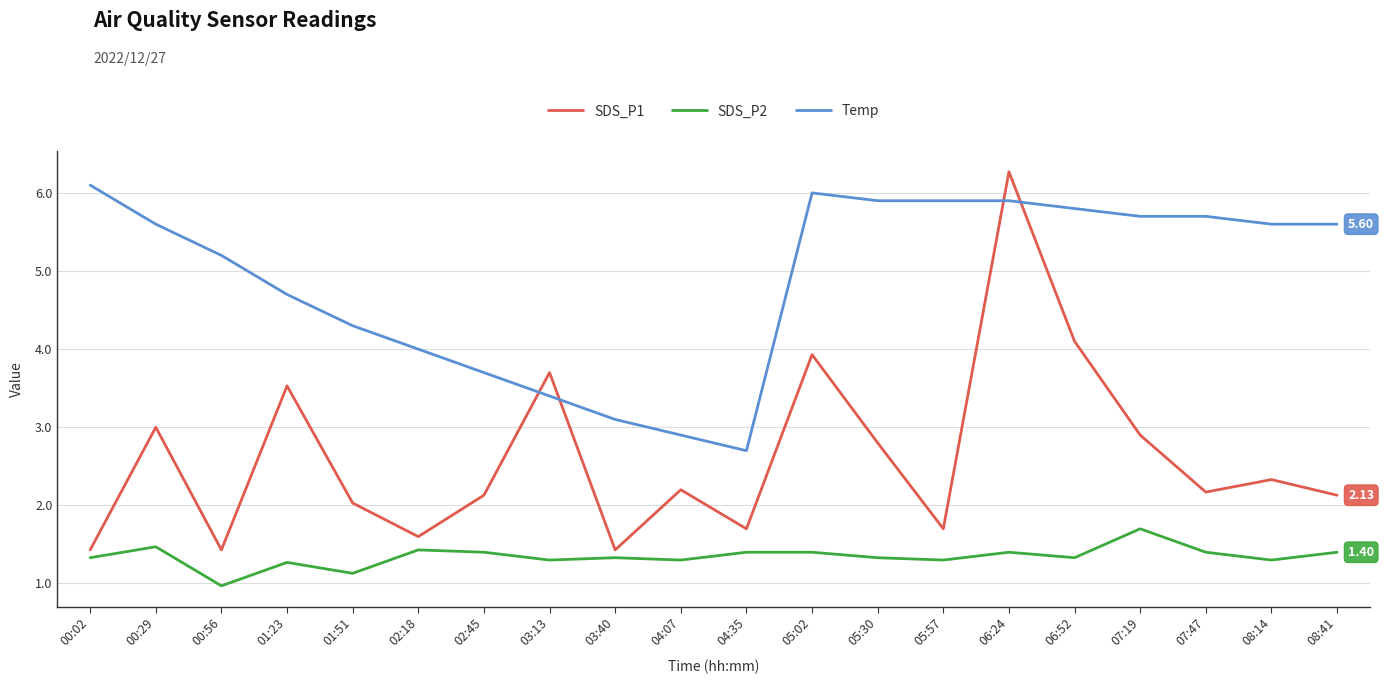

True or false: SDS_P2 has more than 1 points higher than both neighbors.

True